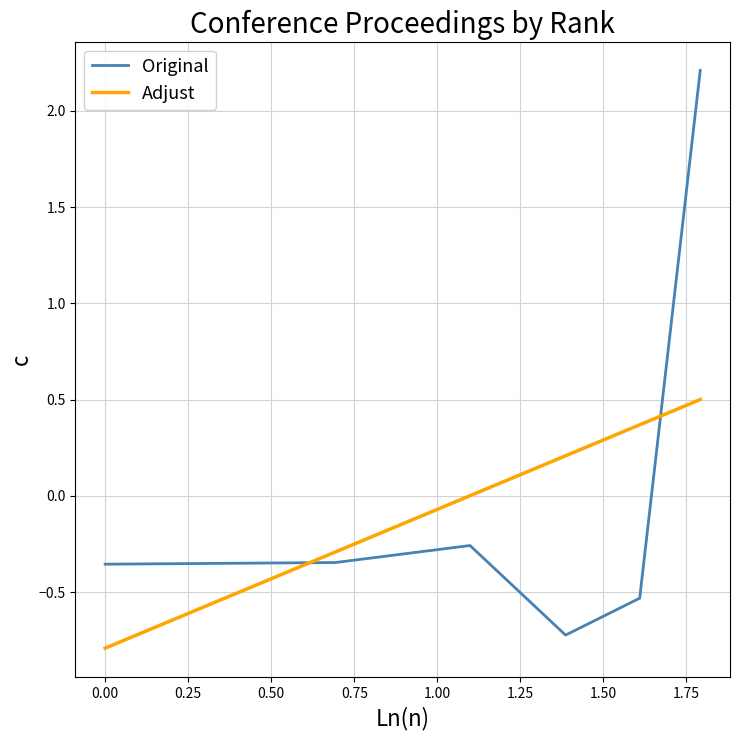

True or false: Adjust and Original intersect in this chart.

True